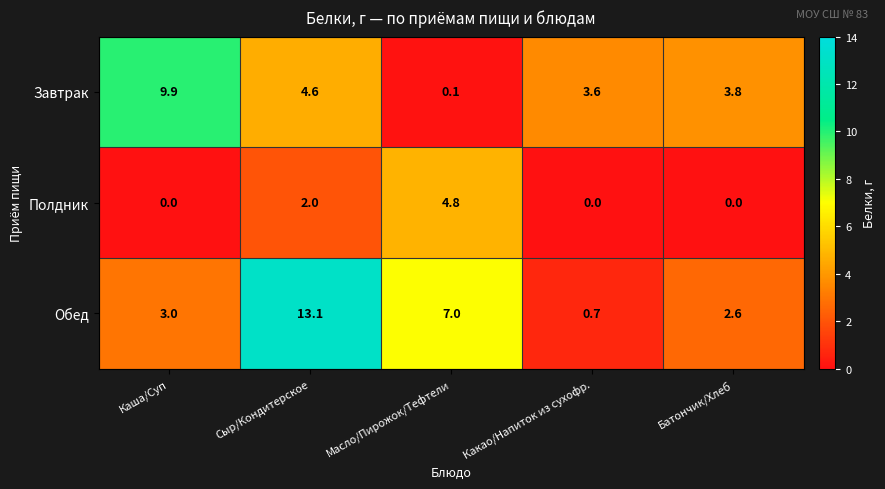

What is the difference between the second highest and minimum values in the Обед series?

6.3